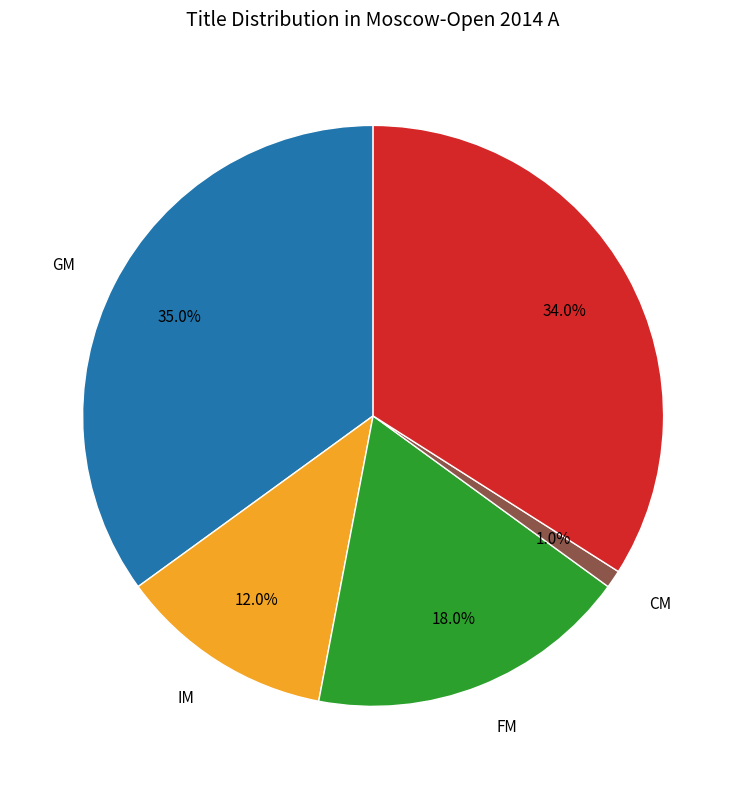

Is there any slice that represents more than half of the pie?

No